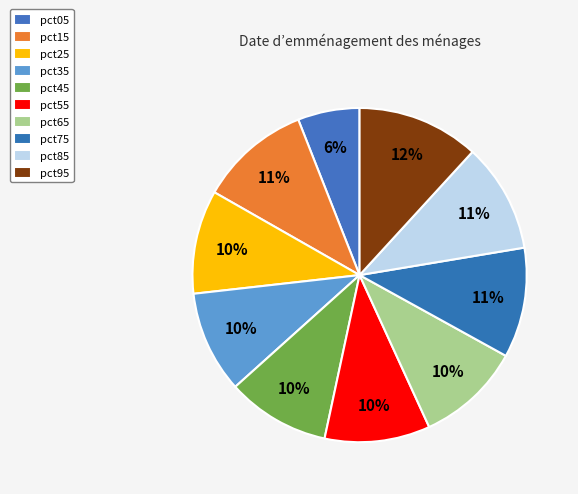

How many segments does this pie chart have?

10